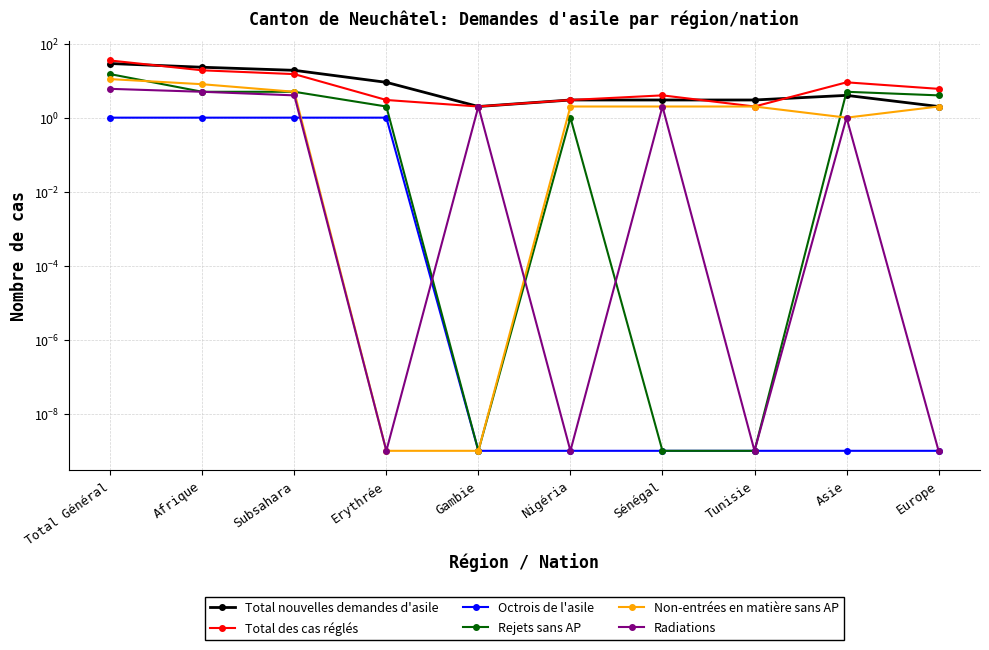

What is the label of the 5th point from the left?

Gambie